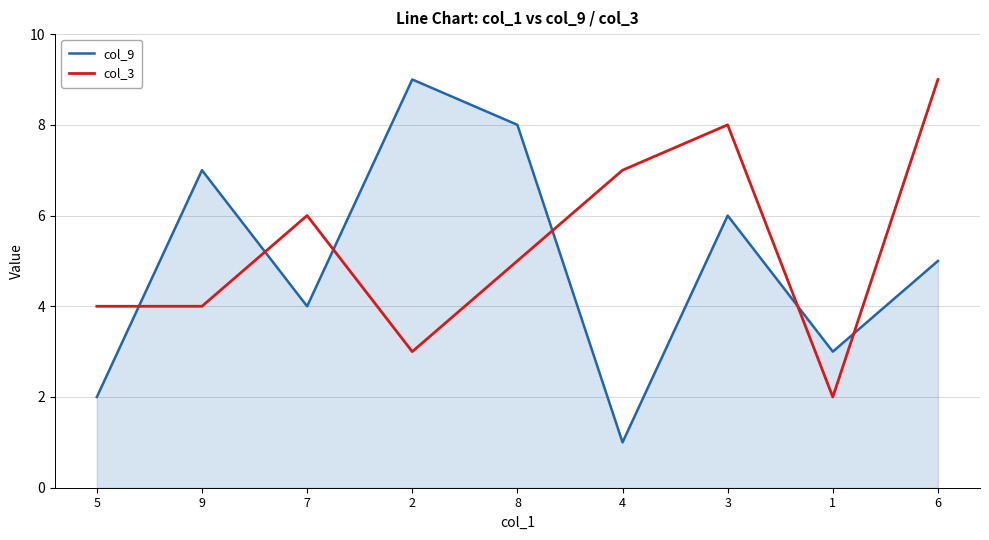

The col_9 series shows 4 at 7. True or false?

True